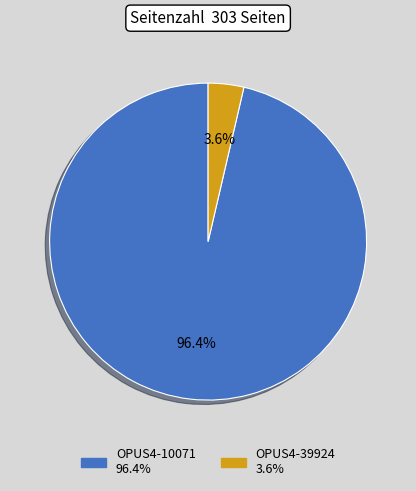

What percentage is the OPUS4-39924 slice, to the nearest percent?

4%